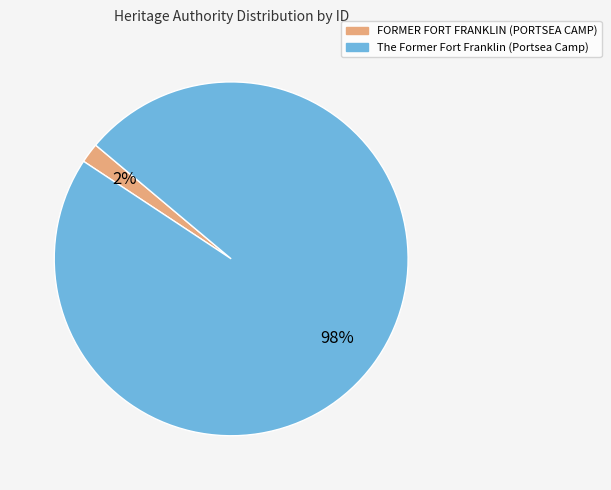

Is it true that The Former Fort Franklin (Portsea Camp) is 84% of the pie?

False